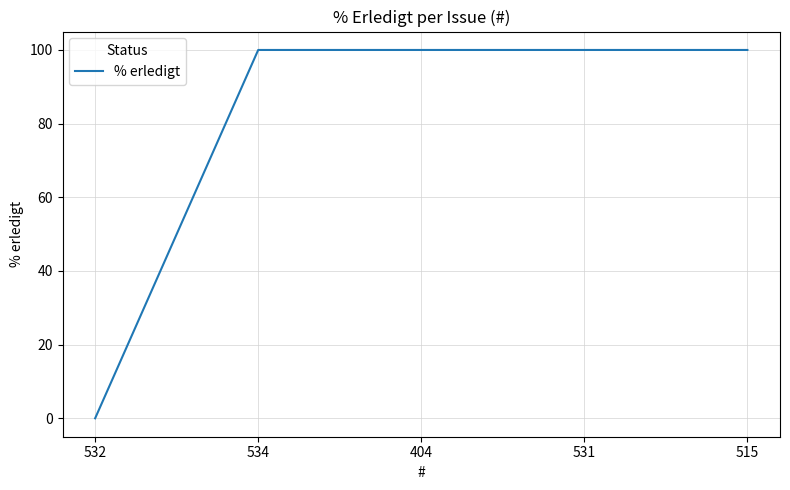

What is the sum of all values?

400